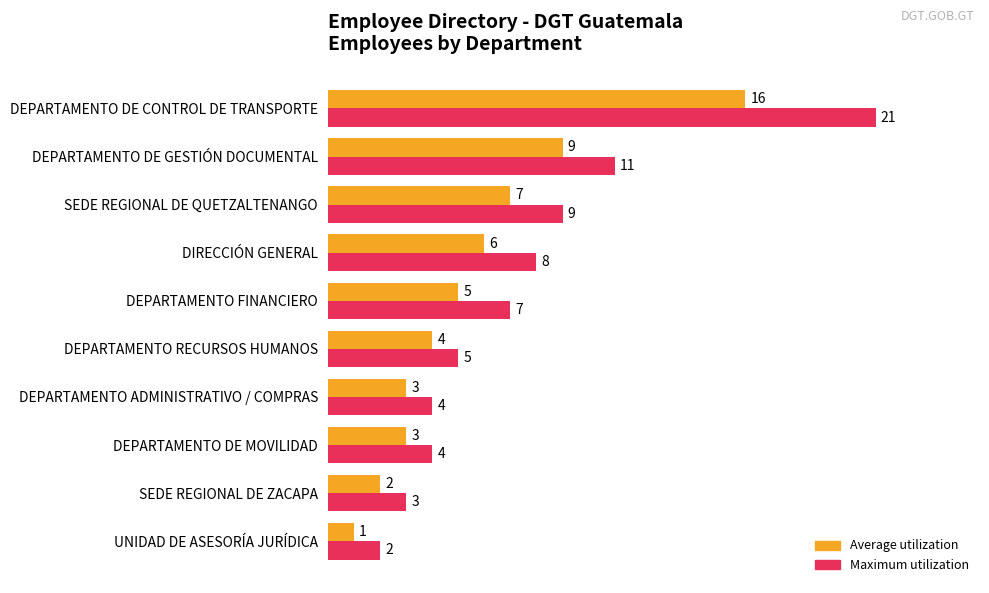

The Average utilization series shows 0 at UNIDAD DE ASESORÍA JURÍDICA. True or false?

False